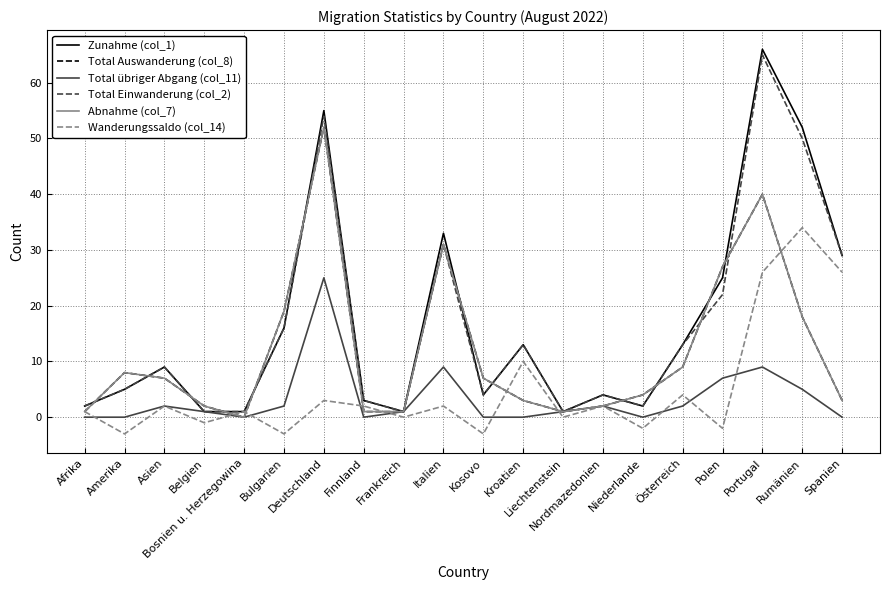

At which category does the chart reach its peak across all series?

Portugal